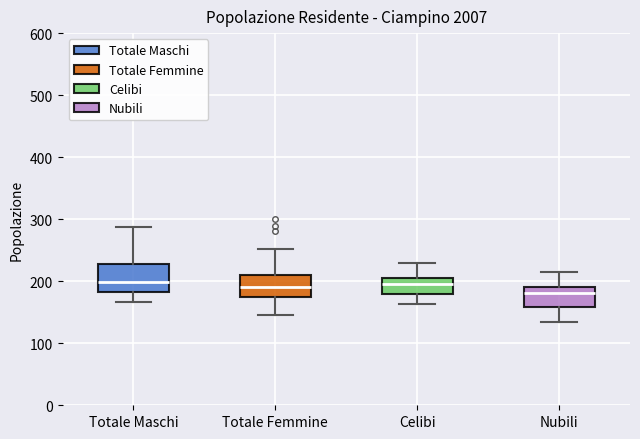

Reading left to right, transcribe this box plot: for each box, give where its median line is, the range the box spans, and where its two whiskers end, as read against the y-axis. The values are not printed on the chart, so give them approximately, as read against the axis.

Totale Maschi: median 200, box 180 to 230, whiskers 170 to 290
Totale Femmine: median 190, box 180 to 210, whiskers 150 to 250
Celibi: median 200, box 180 to 210, whiskers 160 to 230
Nubili: median 180, box 160 to 190, whiskers 140 to 220